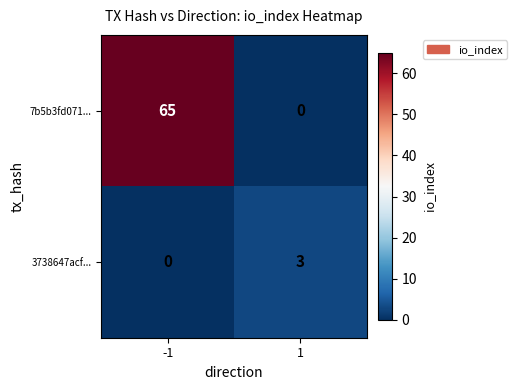

How many data points in 3738647acf... are less than 3?

1